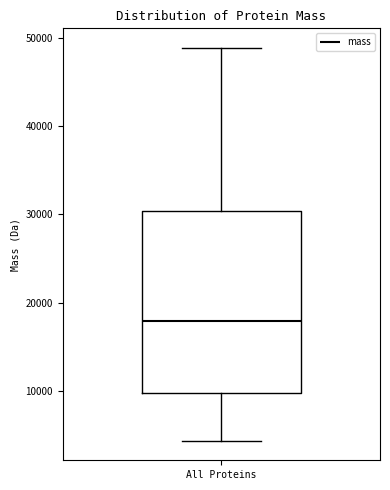

Where is the upper edge of the box for All Proteins on the y-axis? The values are not printed on the chart, so give them approximately, as read against the axis.

30000